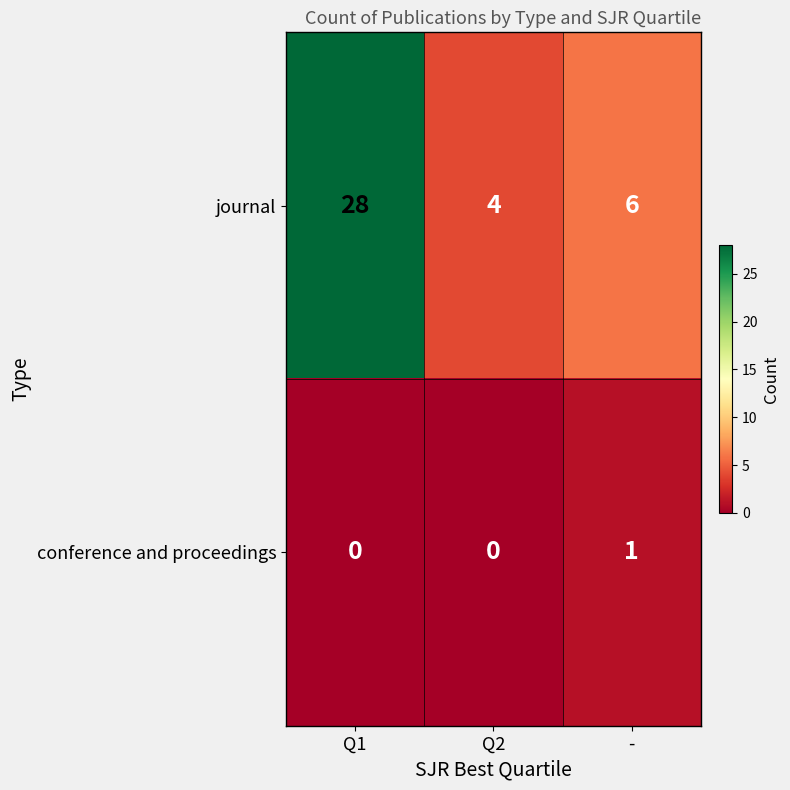

Which series changed the most between Q1 and Q2?

journal